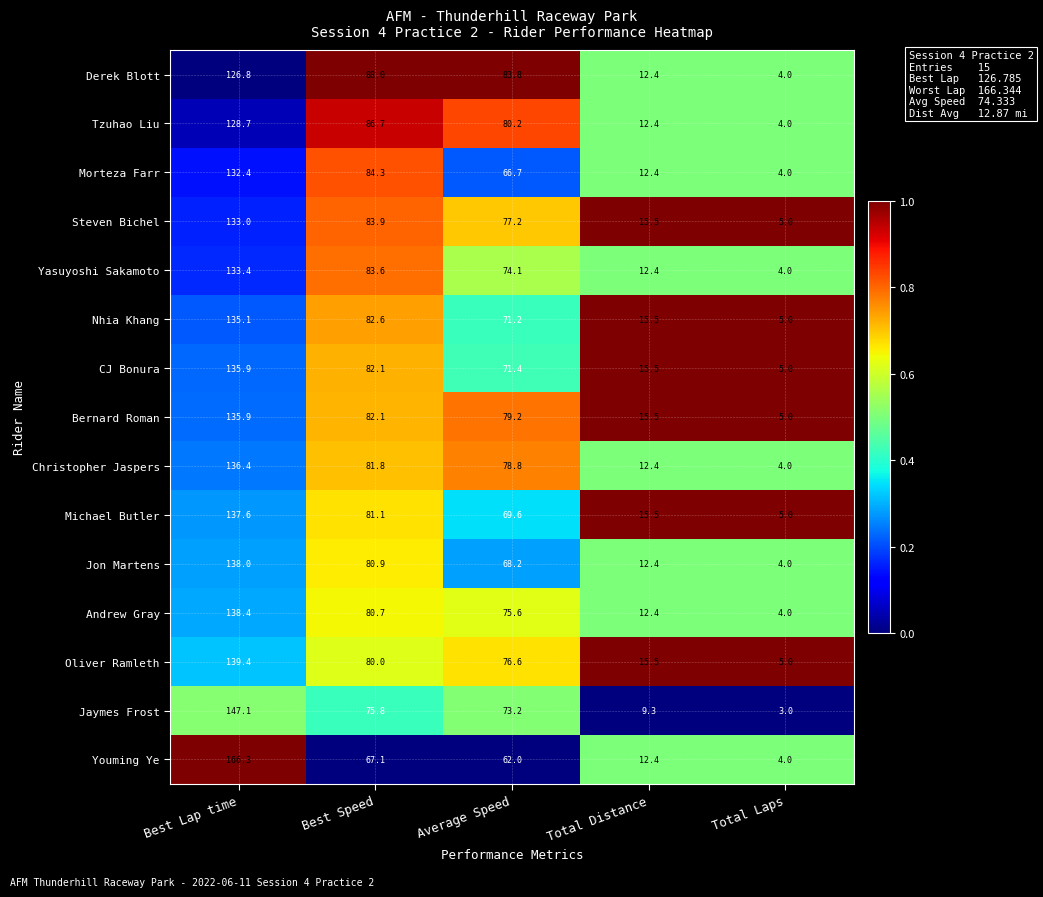

Which category has the highest value across all series?

Best Lap time